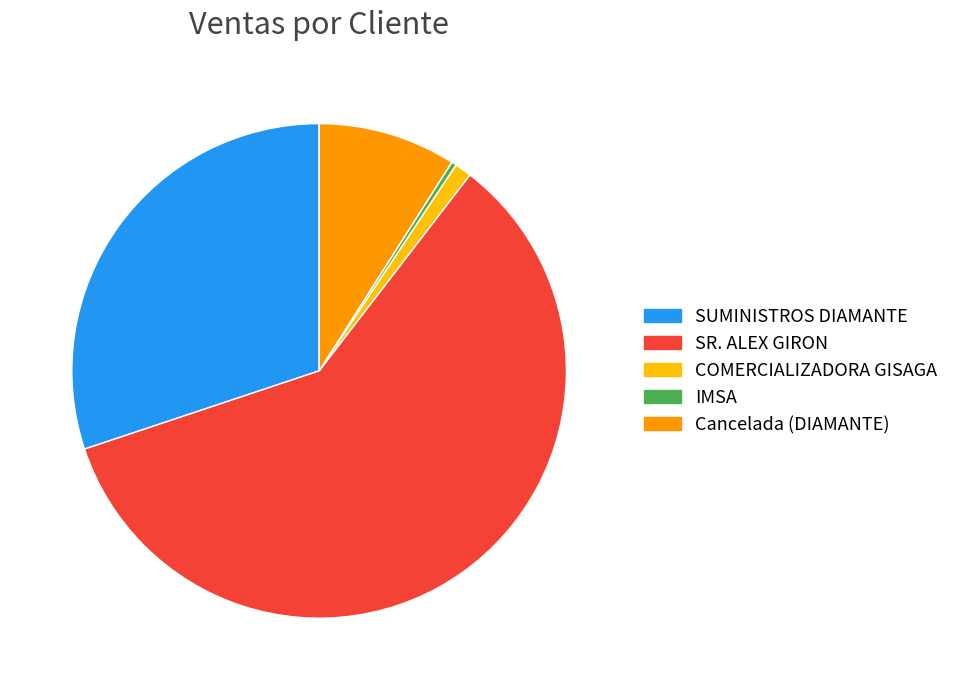

Which category has the biggest portion of the pie?

SR. ALEX GIRON